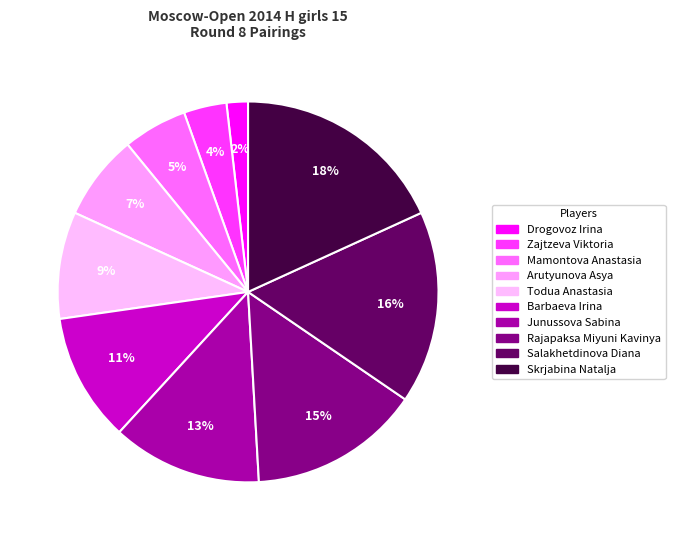

Is it true that Salakhetdinova Diana is 7% of the pie?

False